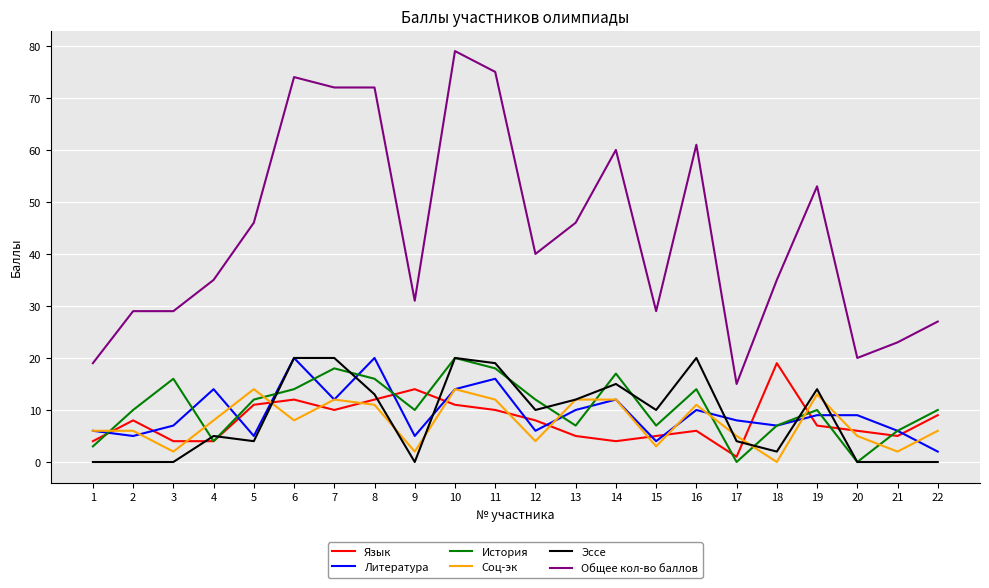

Which category has the lowest value in the Язык series?

17